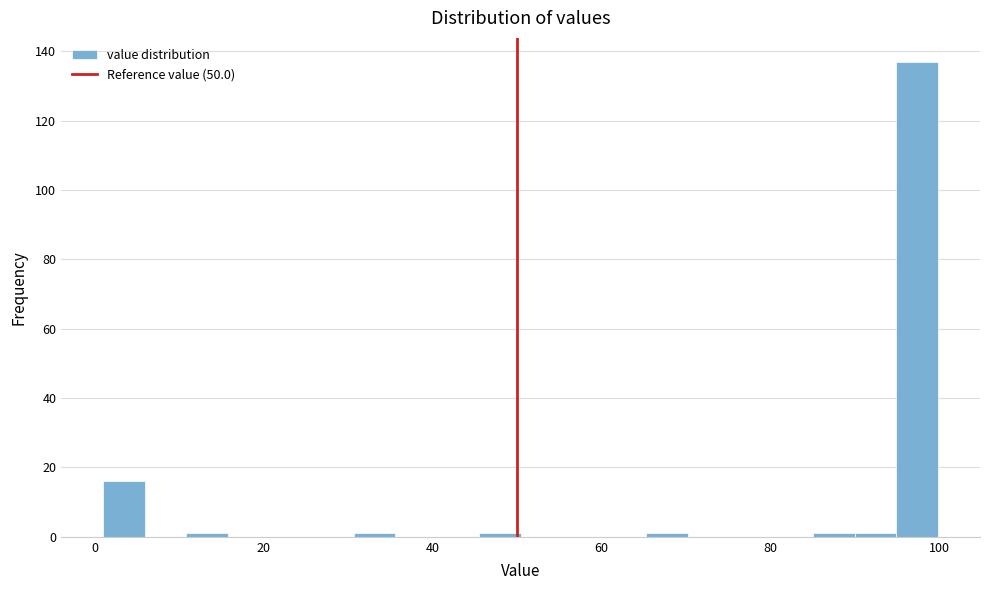

Around what value on the x-axis is the tallest bar? Give the approximate position of its centre, as read against the axis.

98